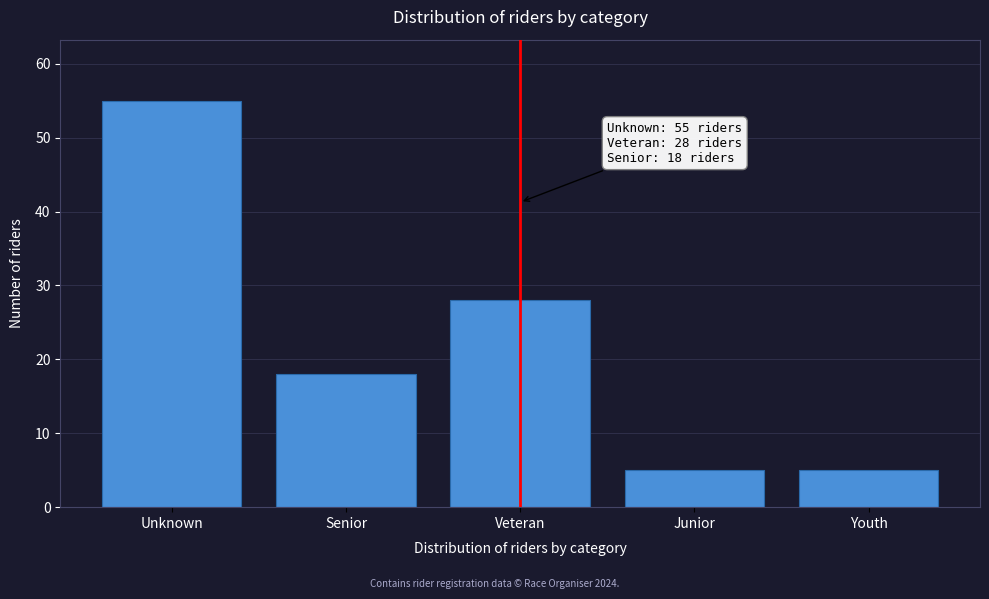

Reading left to right, extract all data points from this chart.

55	18	28	5	5